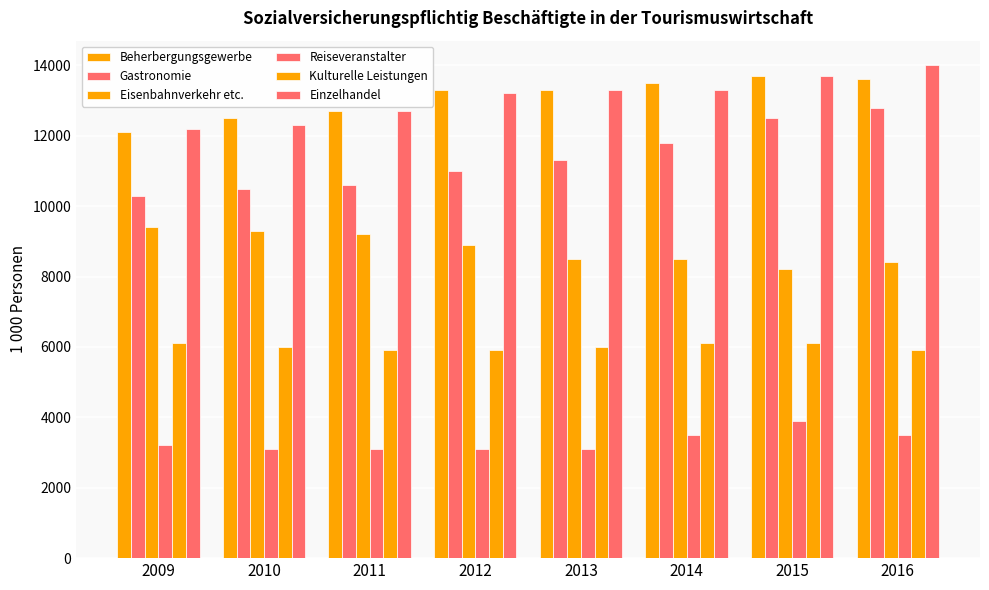

Reading left to right, what are all the values shown in this chart?

Beherbergungsgewerbe: 2009=12100	2010=12500	2011=12700	2012=13300	2013=13300	2014=13500	2015=13700	2016=13600
Gastronomie: 2009=10300	2010=10500	2011=10600	2012=11000	2013=11300	2014=11800	2015=12500	2016=12800
Eisenbahnverkehr etc.: 2009=9400	2010=9300	2011=9200	2012=8900	2013=8500	2014=8500	2015=8200	2016=8400
Reiseveranstalter: 2009=3200	2010=3100	2011=3100	2012=3100	2013=3100	2014=3500	2015=3900	2016=3500
Kulturelle Leistungen: 2009=6100	2010=6000	2011=5900	2012=5900	2013=6000	2014=6100	2015=6100	2016=5900
Einzelhandel: 2009=12200	2010=12300	2011=12700	2012=13200	2013=13300	2014=13300	2015=13700	2016=14000